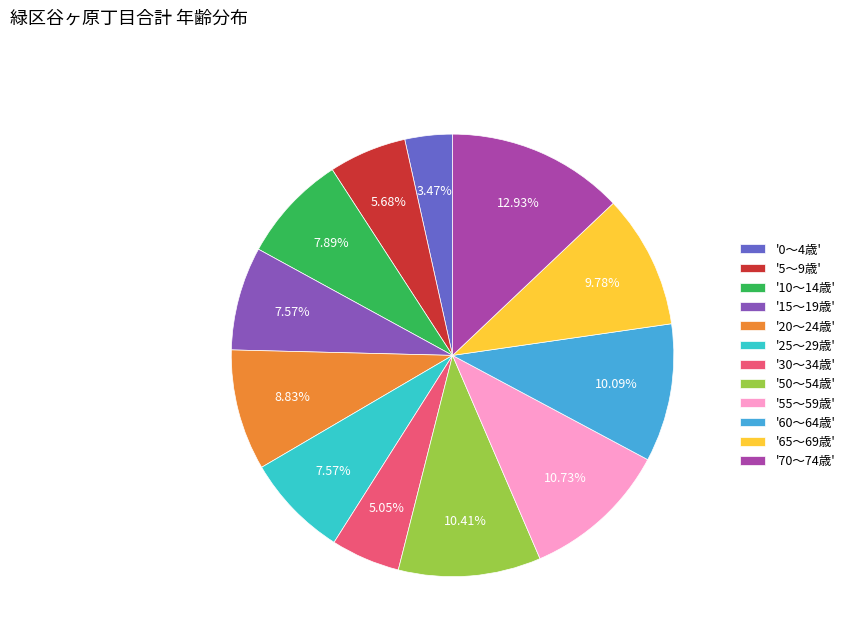

Approximately how many times larger is the value at '55～59歳' compared to '30～34歳'?

2.1